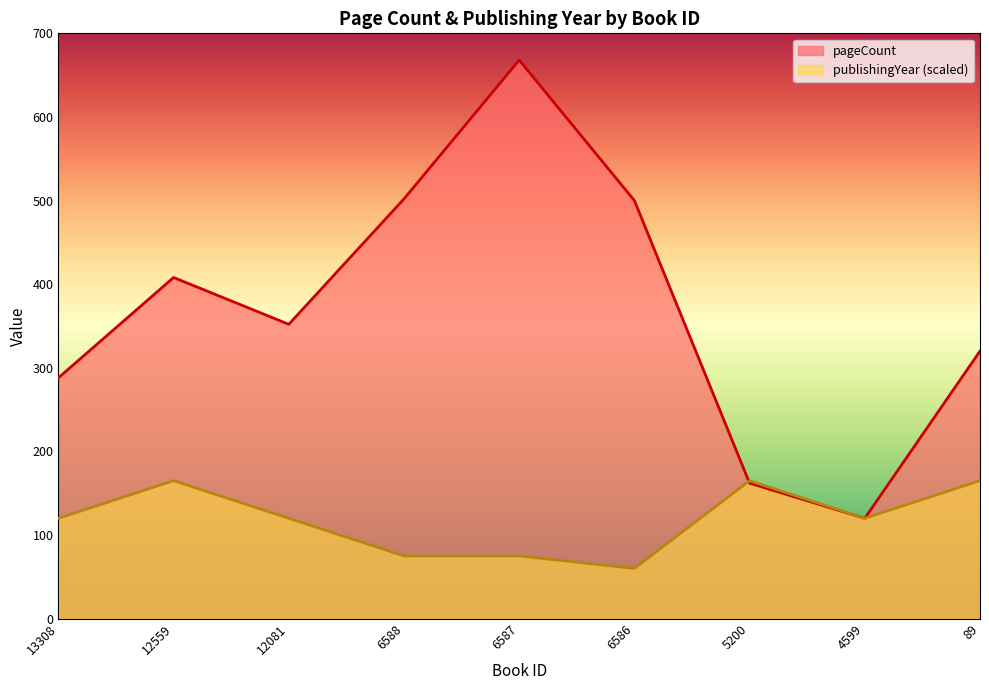

What is the value of the pageCount point at the 3rd from the left?

352